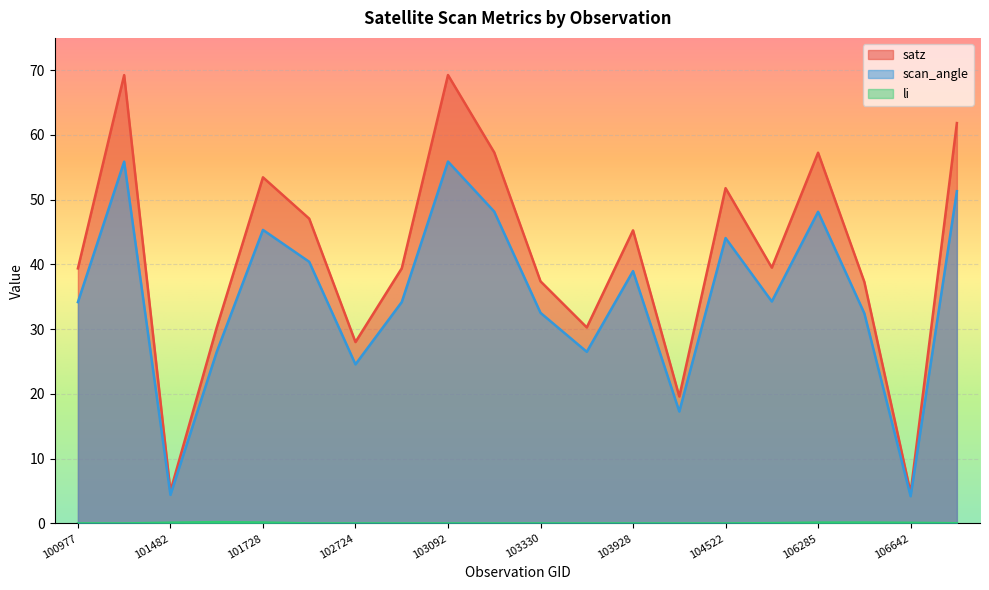

What is the lowest value of the scan_angle series?

4.2